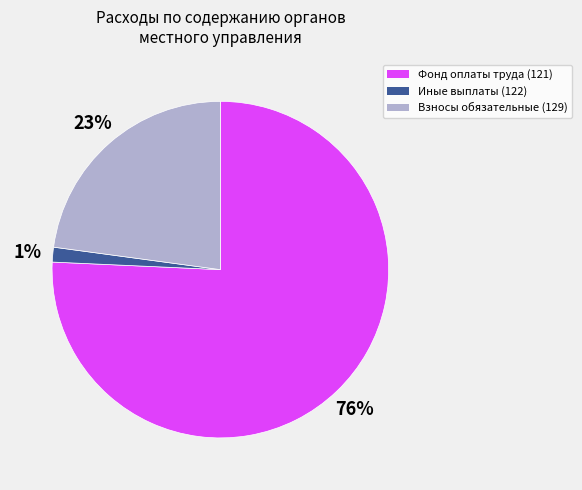

What percentage is the Взносы обязательные (129) slice, to the nearest percent?

23%